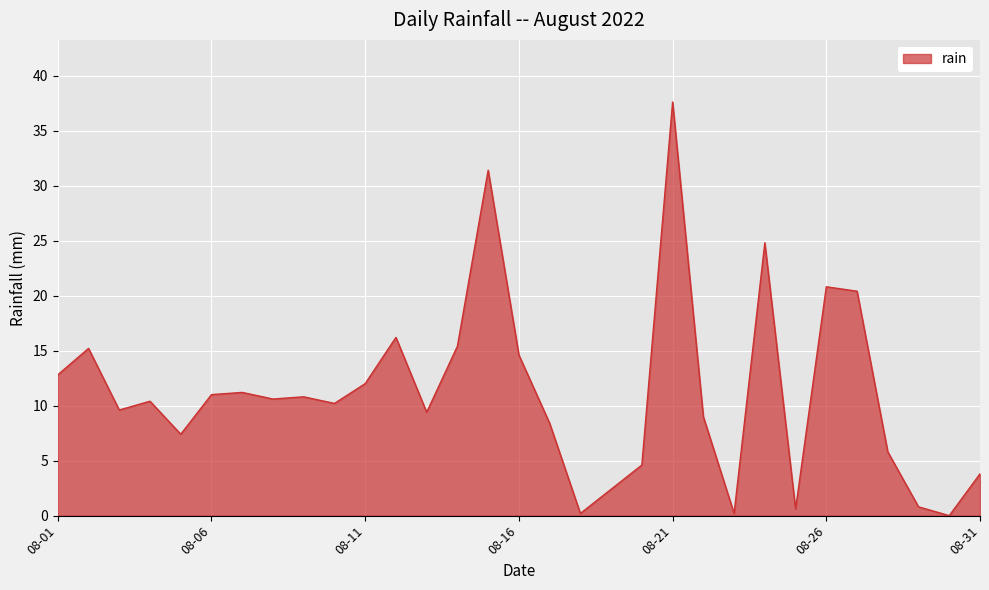

What is the difference between the second highest and second lowest values?

31.2